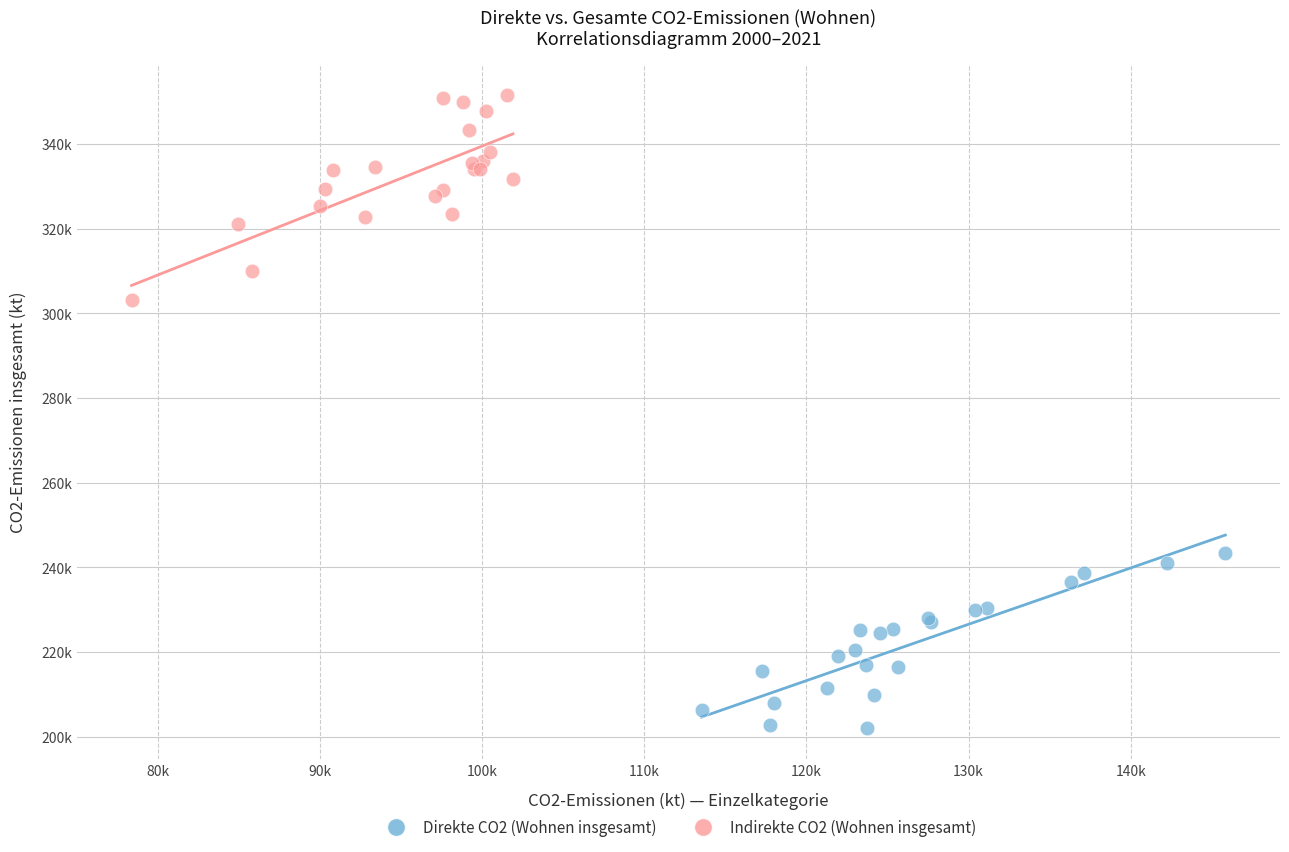

Which series has the largest Y range (max minus min)?

Indirekte CO2 (Wohnen insgesamt)